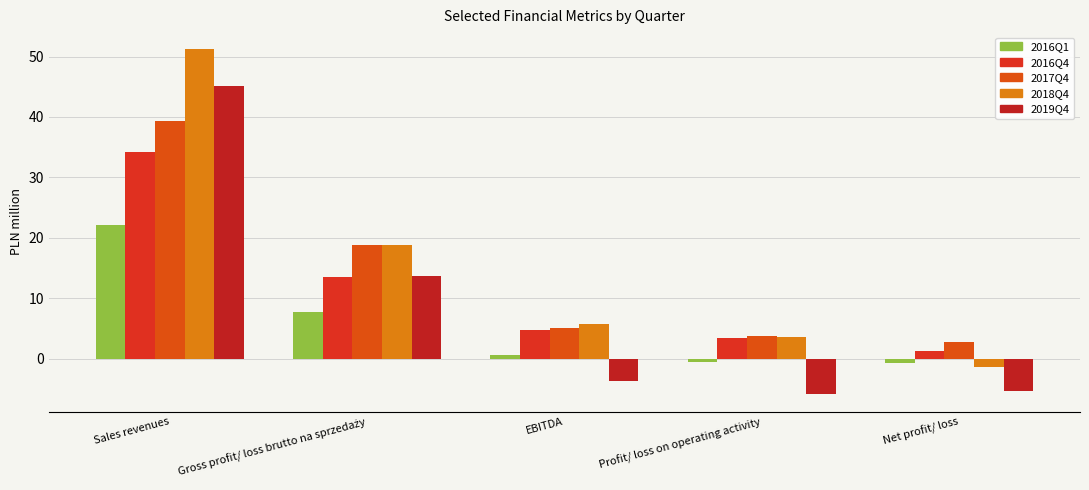

How many data points in 2017Q4 are above 5?

3